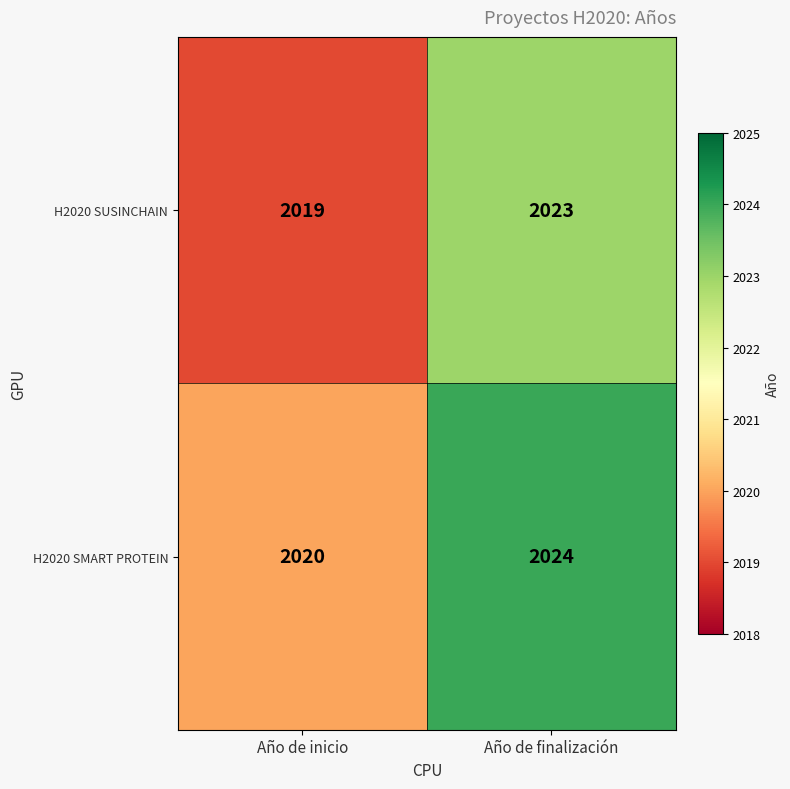

Rank the series by their average value, from lowest to highest.

H2020 SUSINCHAIN, H2020 SMART PROTEIN